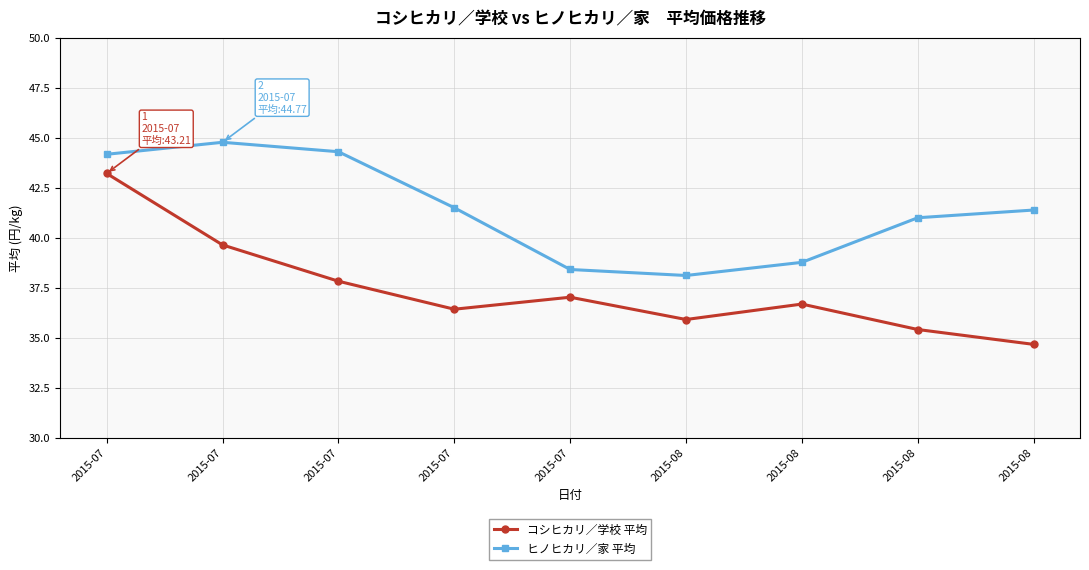

At which category is the sum across all series the highest?

2015-07